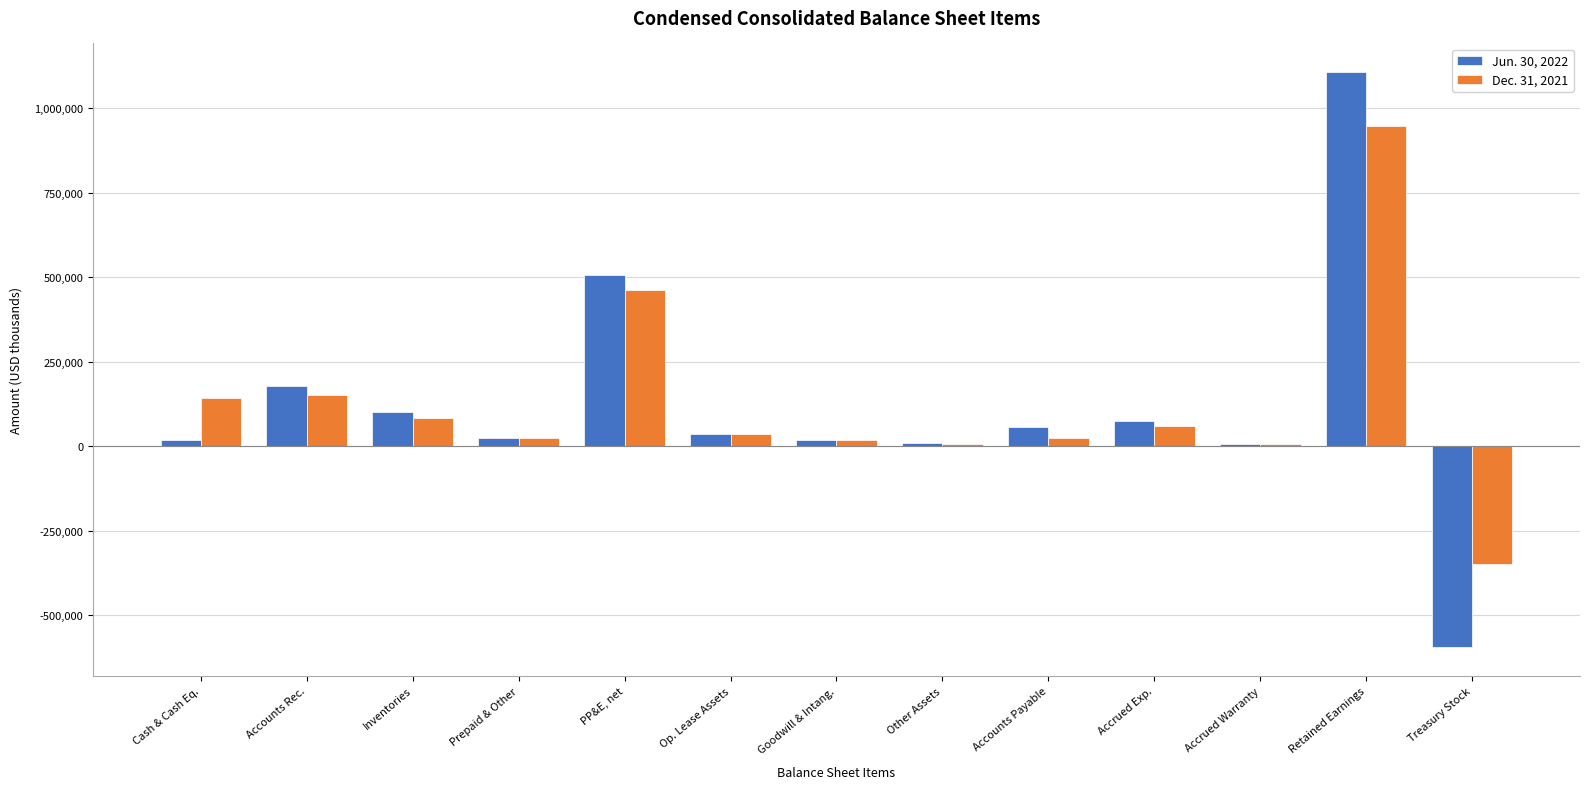

What are all the series names shown in the legend?

Jun. 30, 2022, Dec. 31, 2021